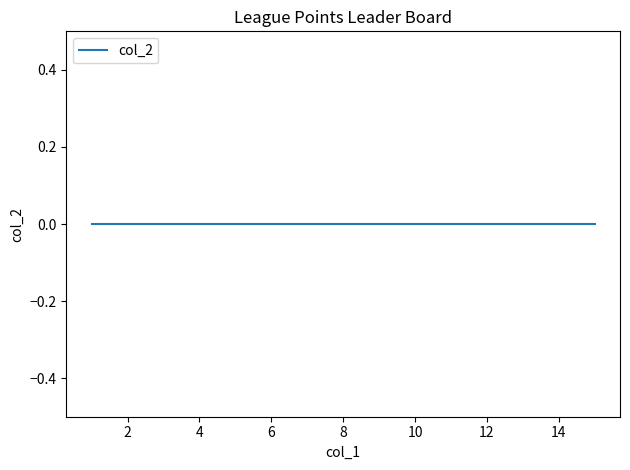

Between 6 and 15, which is larger?

15